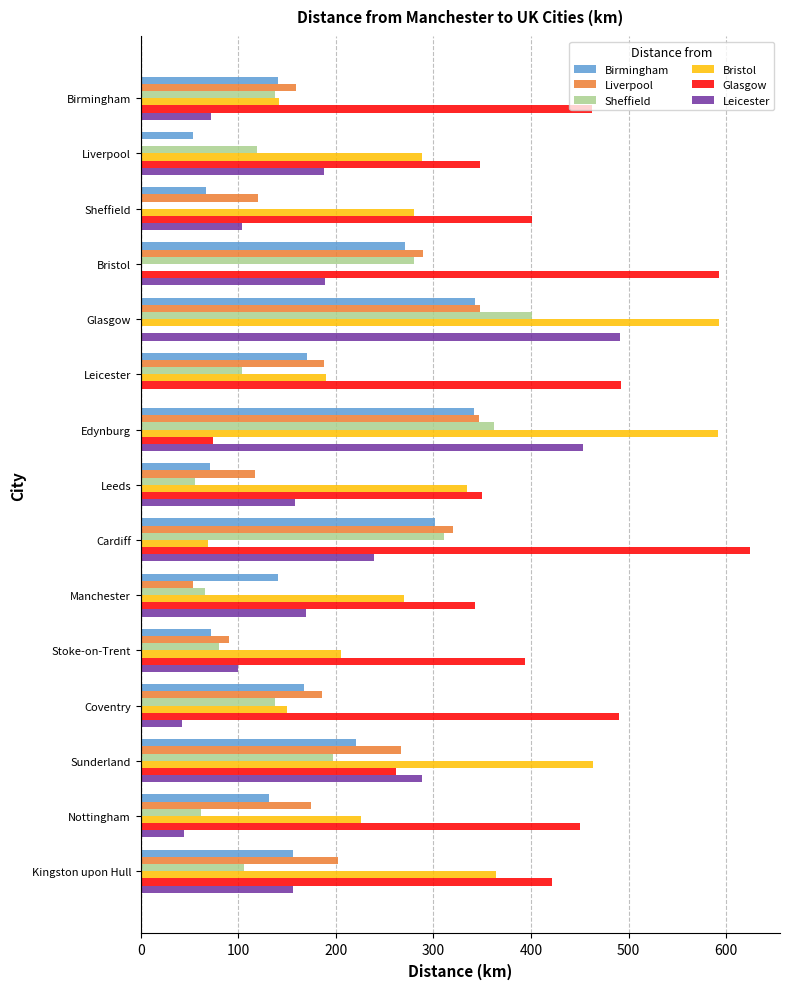

What is the sum of the Birmingham values at Kingston upon Hull and Birmingham?

297